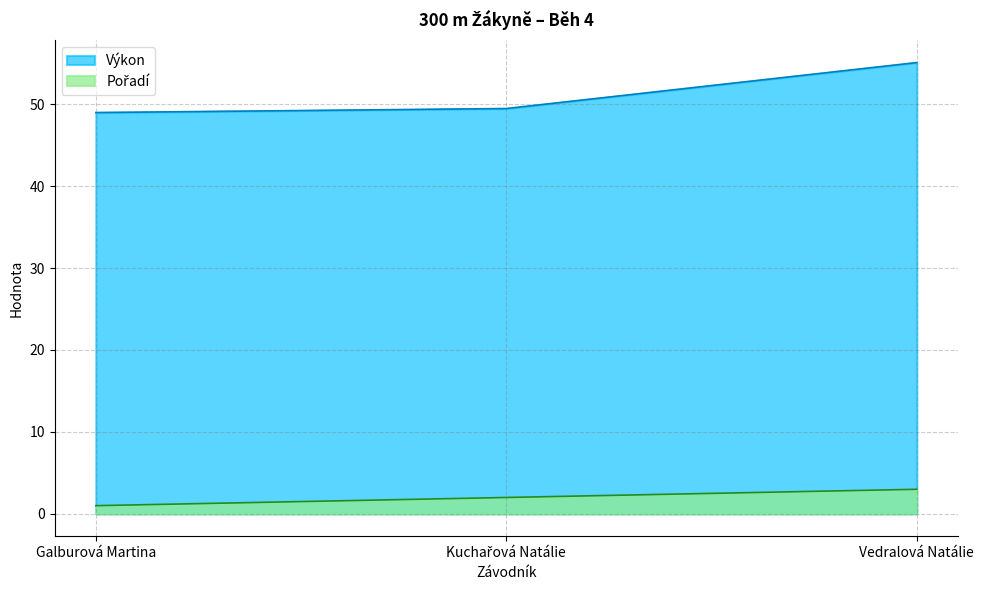

Reading right to left, transcribe all the data shown in this chart.

Pořadí: Vedralová Natálie=3.0	Kuchařová Natálie=2.0	Galburová Martina=1.0
Výkon: Vedralová Natálie=55.1	Kuchařová Natálie=49.5	Galburová Martina=49.0